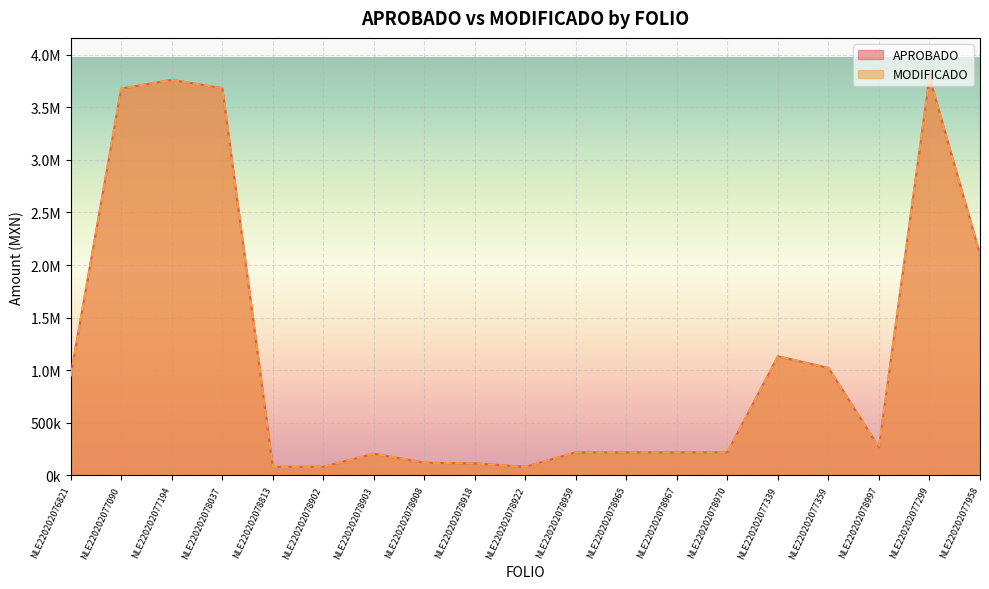

At which label does APROBADO first exceed 220000?

NLE220202076821